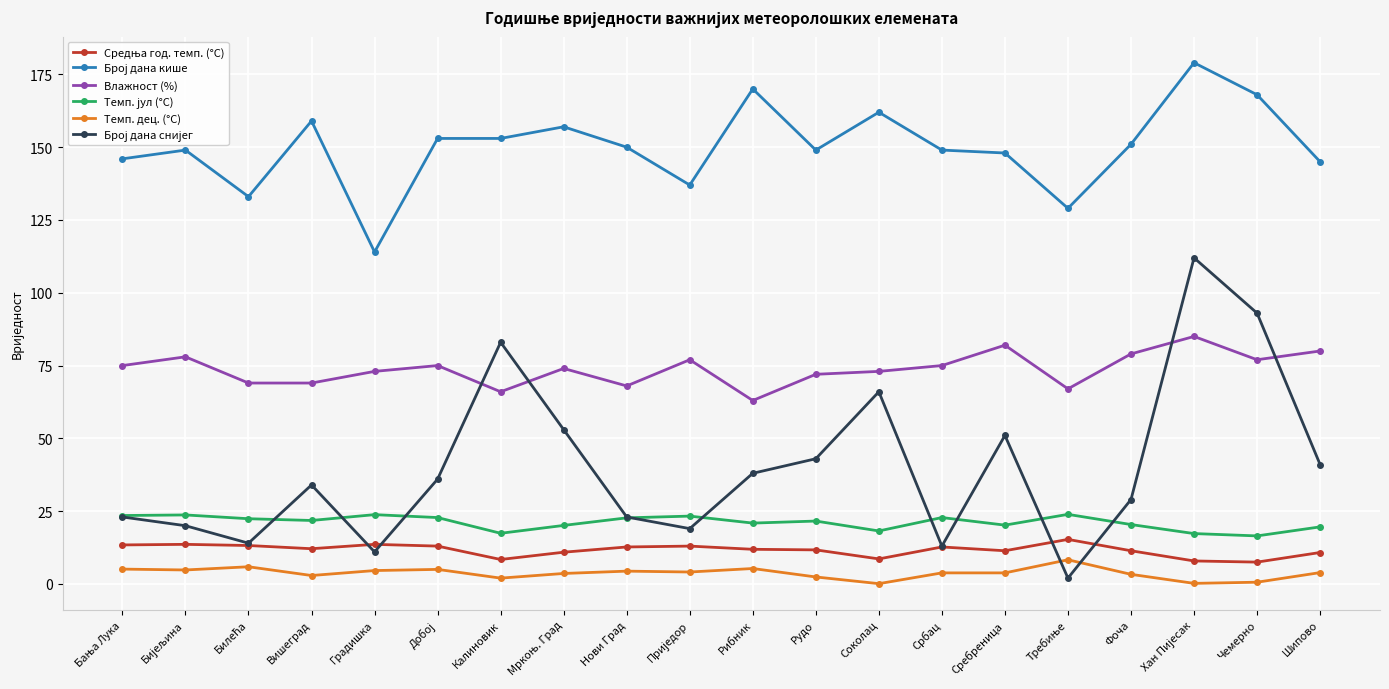

What value does the Влажност (%) series have at Рибник?

63.0